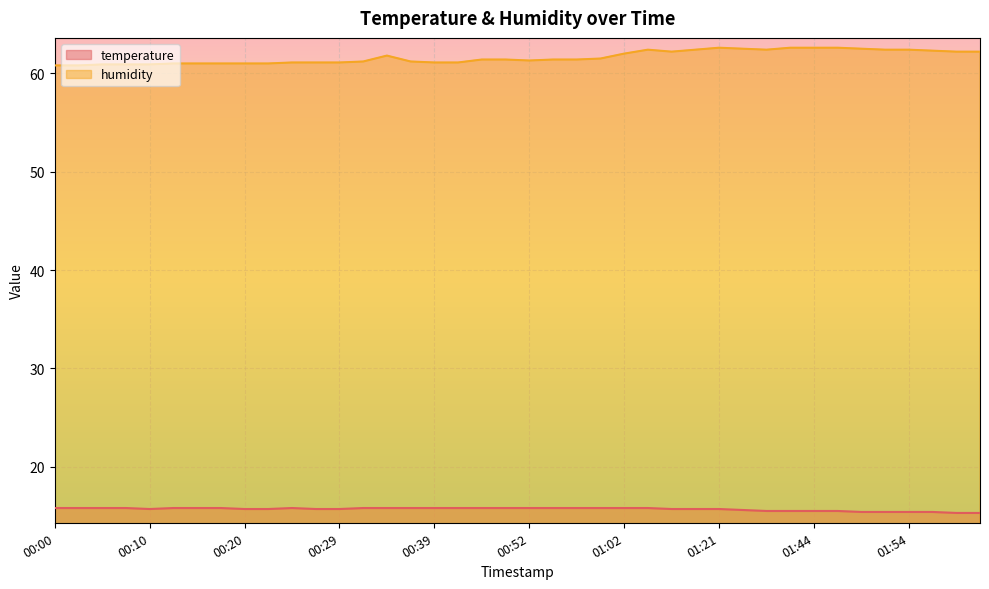

At which category does the chart reach its minimum across all series?

01:59